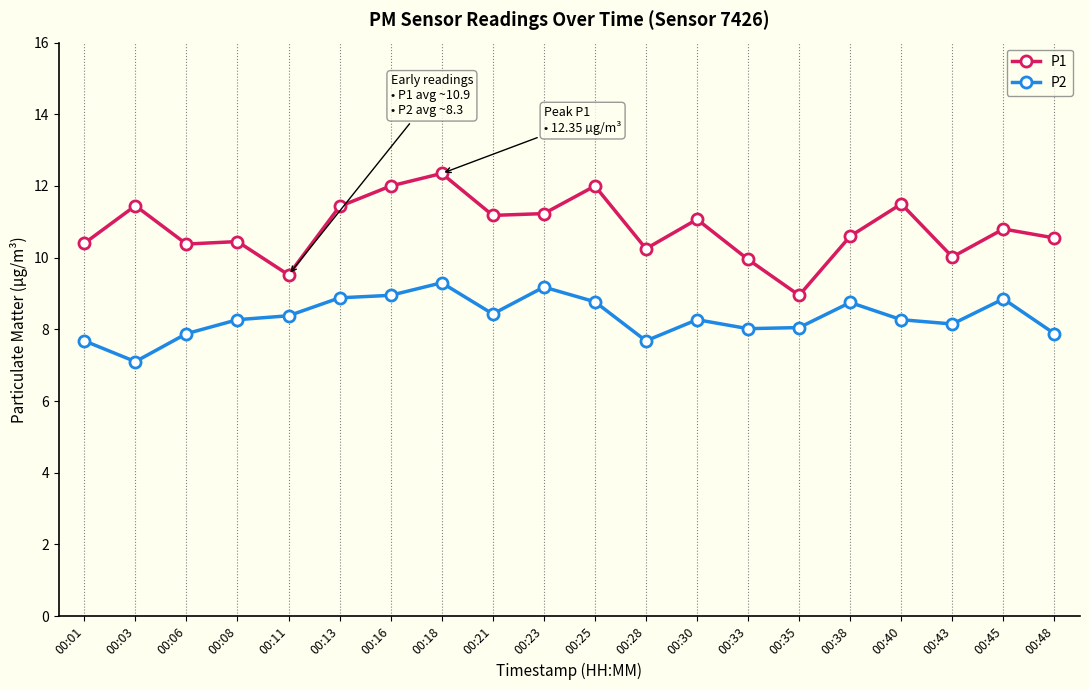

What is the spread (max minus min) of values at 00:40?

3.2